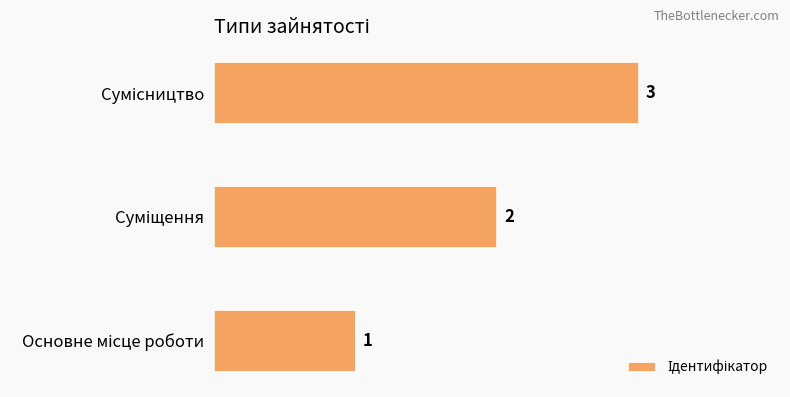

What is the minimum value shown in the chart?

1